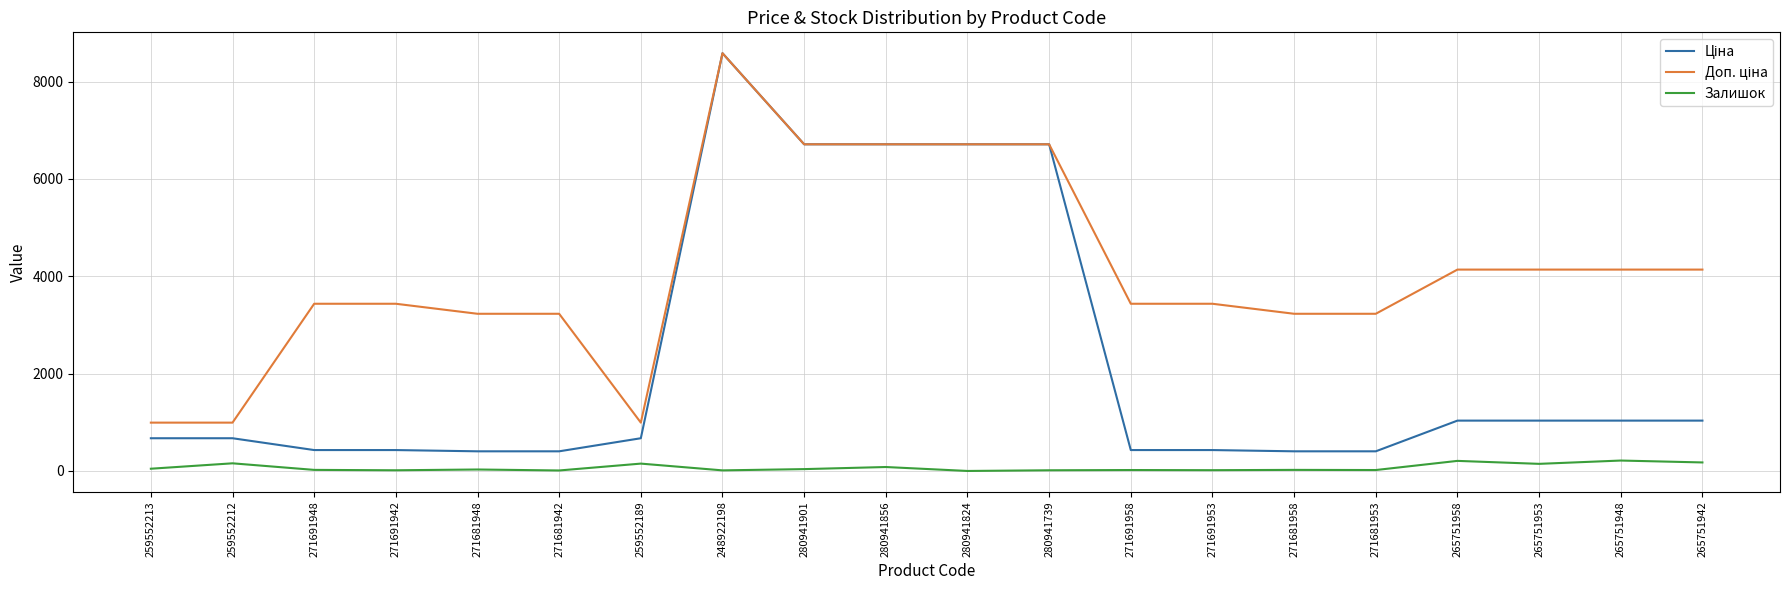

At which category is the sum across all series the highest?

248922198